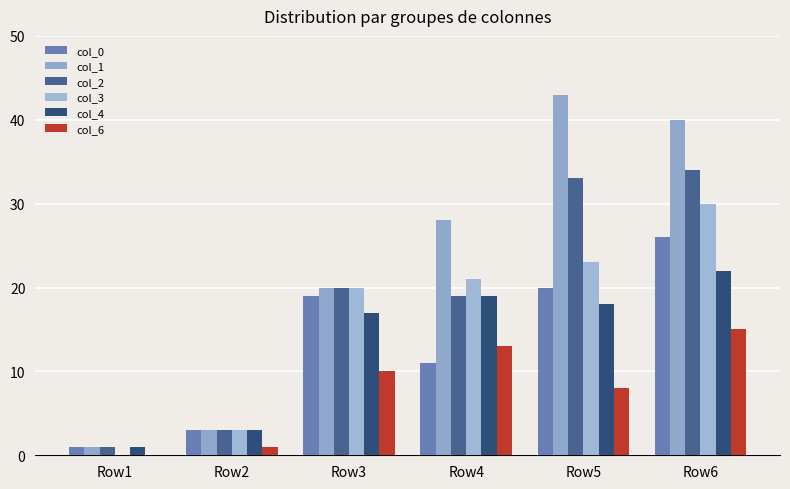

Are the bars horizontal?

No